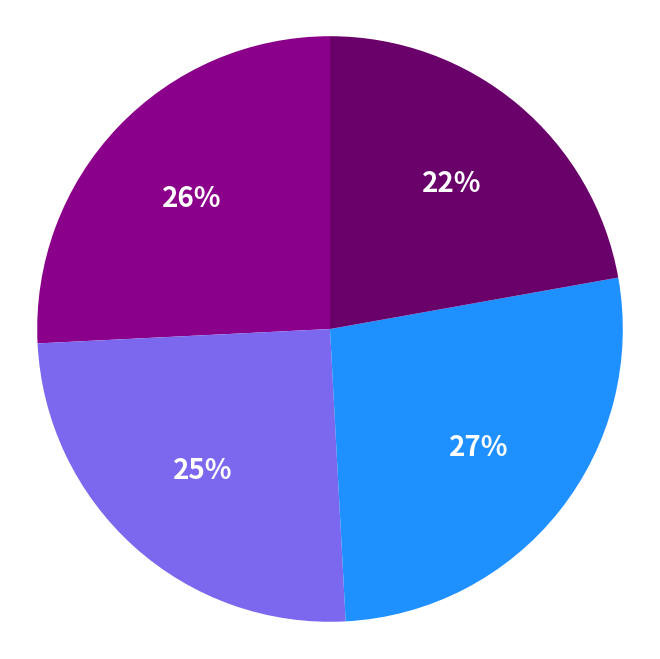

To the nearest percent, what is the difference between the largest and smallest slice percentages?

5%